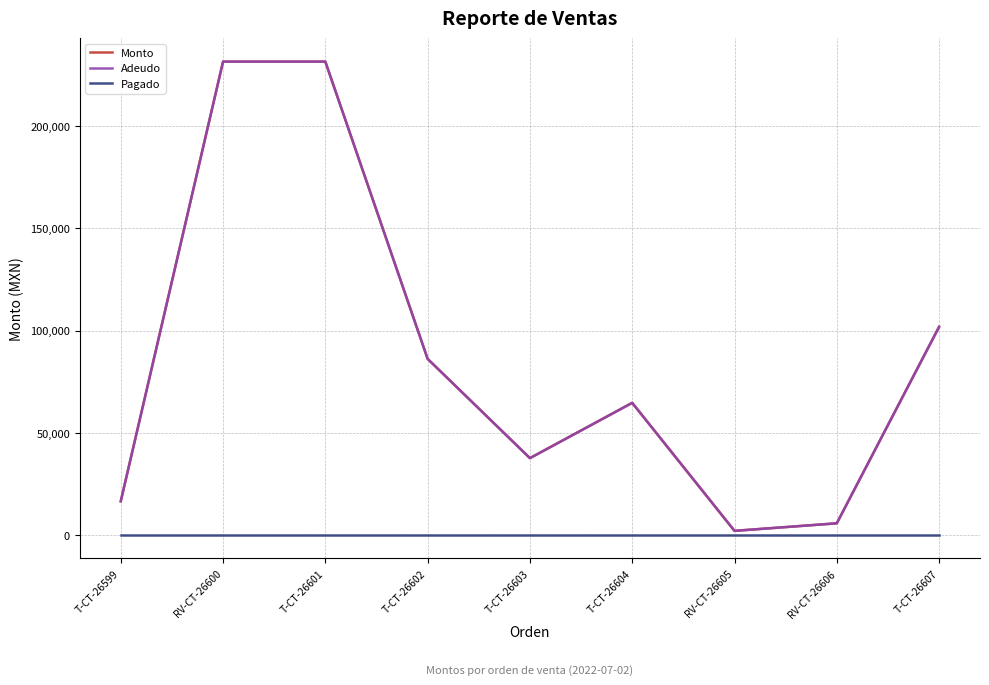

At which label does Adeudo first exceed 64590?

RV-CT-26600